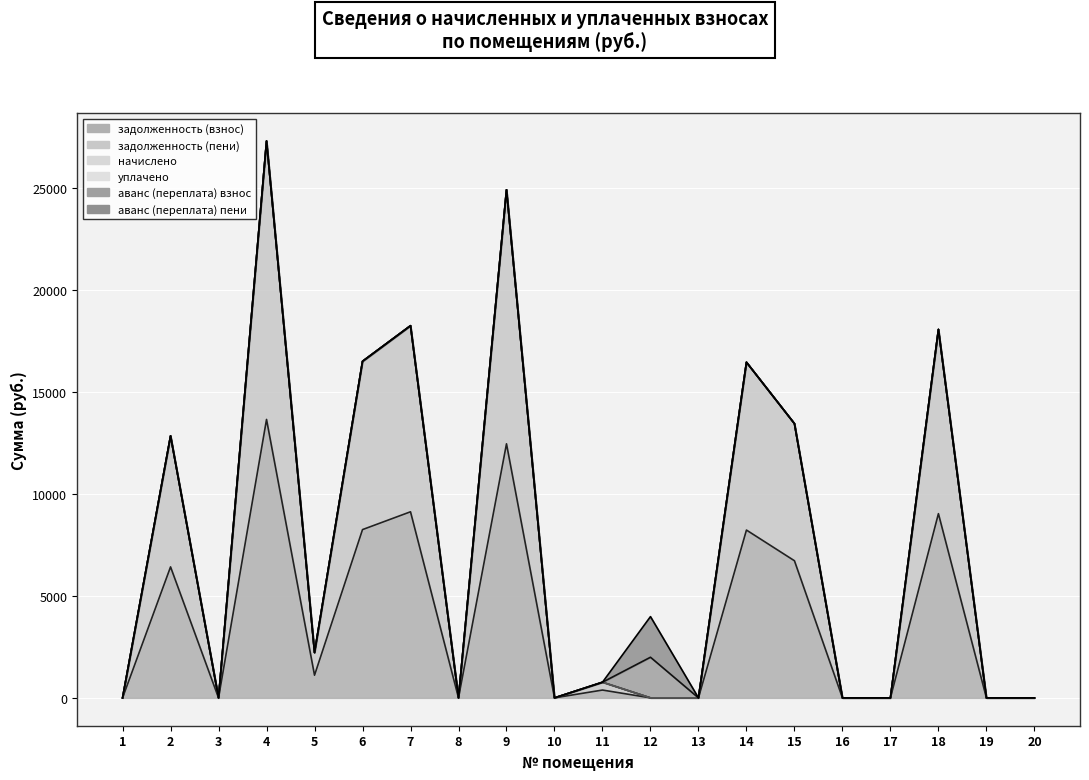

Which category has the highest value in the аванс (переплата) пени series?

12